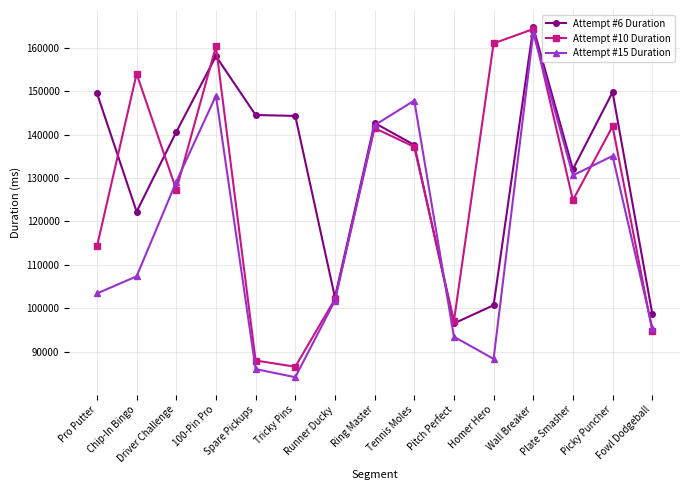

What is the spread (max minus min) of values at Plate Smasher?

7097